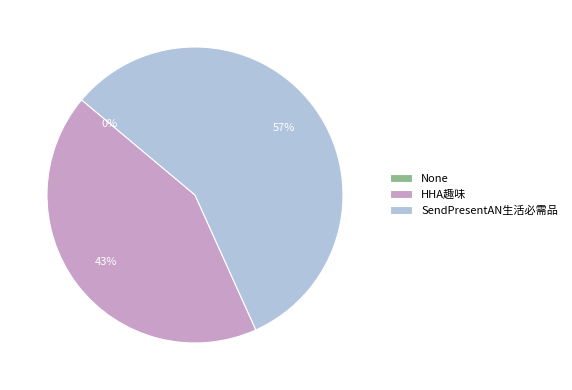

How many segments does this pie chart have?

3